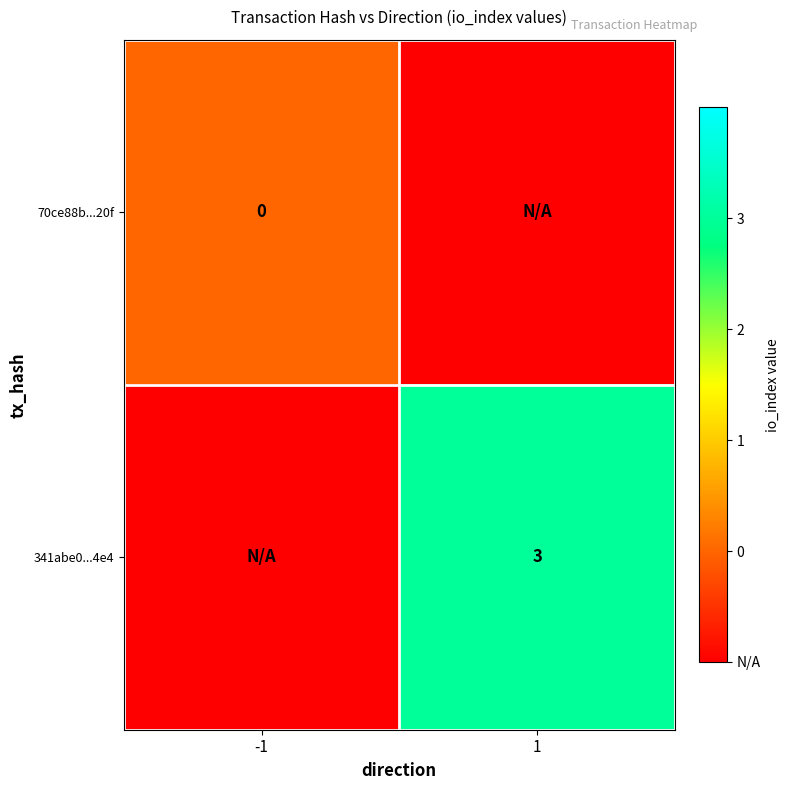

Which series has the widest spread of values?

341abe0...4e4